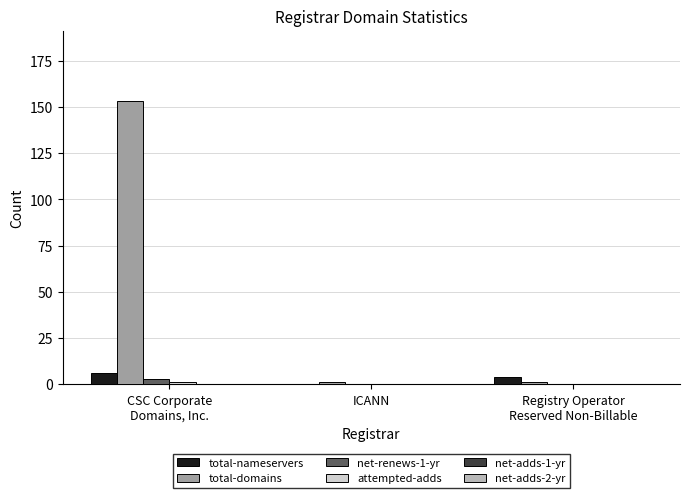

The total-nameservers series shows 4 at Registry Operator
Reserved Non-Billable. True or false?

True